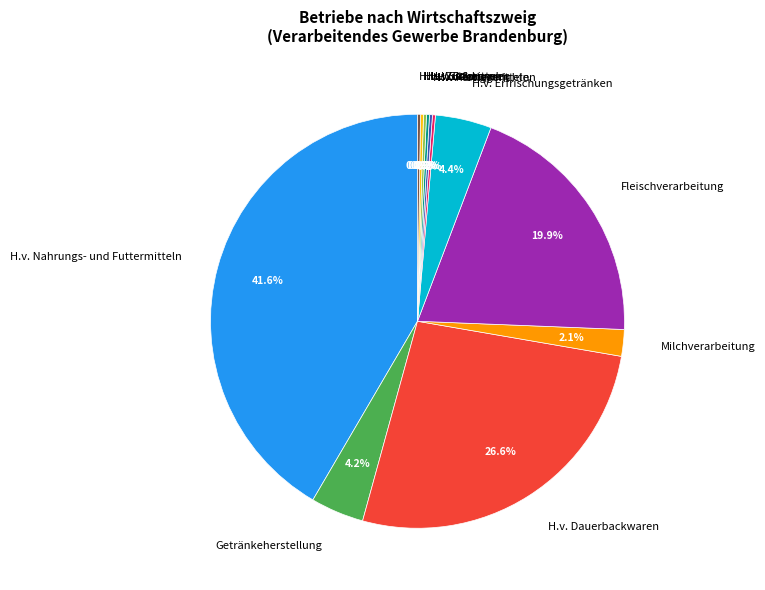

Which slice is the largest?

H.v. Nahrungs- und Futtermitteln